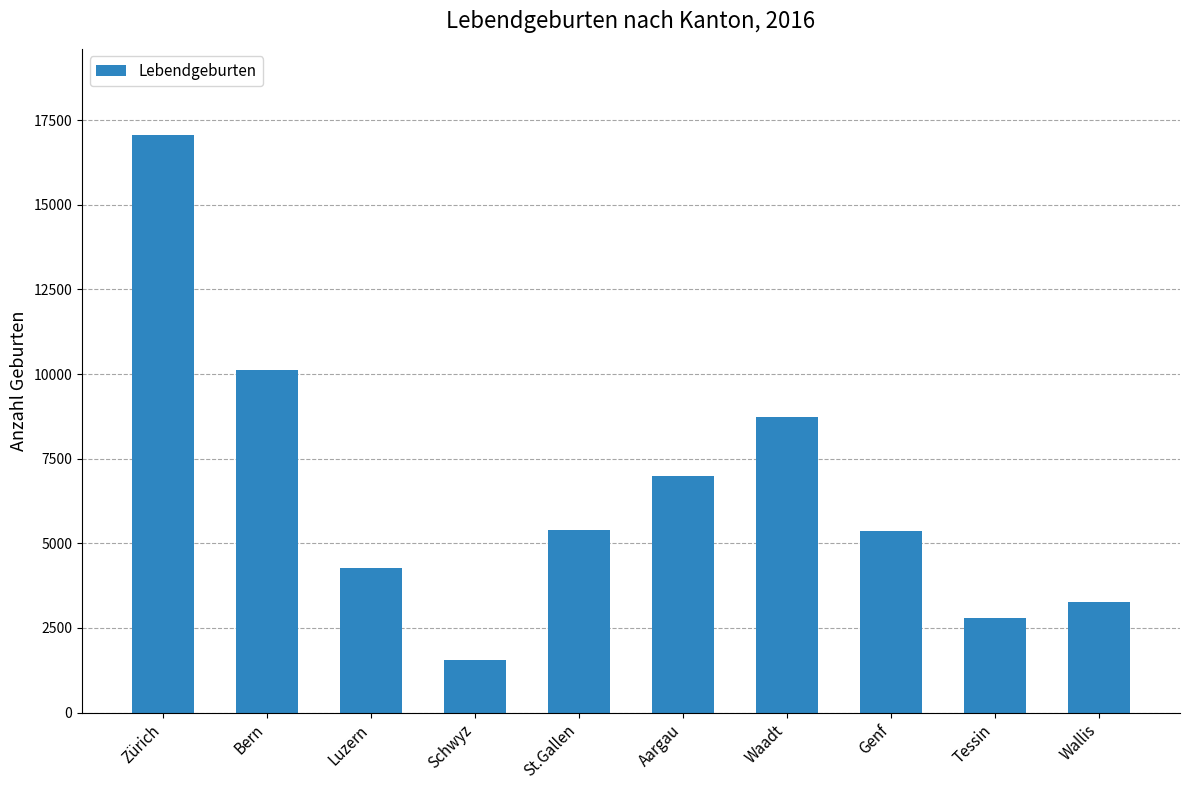

What is the change in value from Zürich to Tessin?

-14245